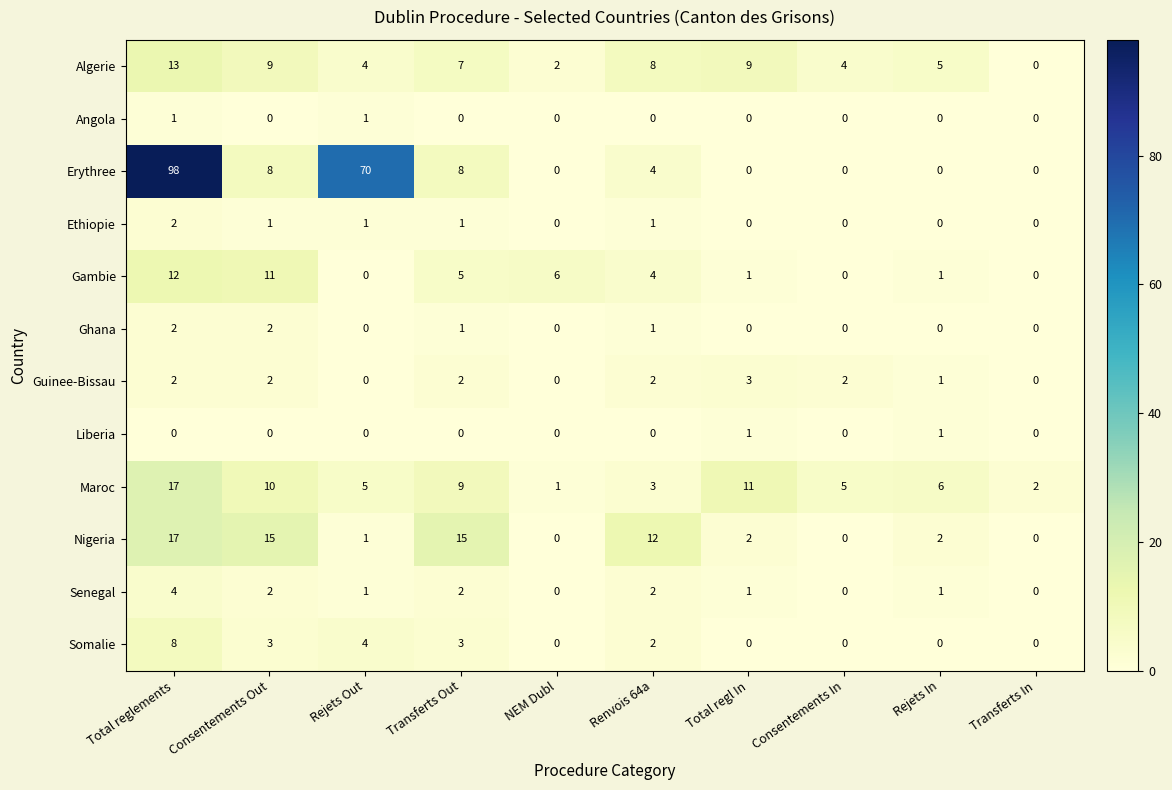

Is it true that Gambie equals 22 at Total reglements?

False